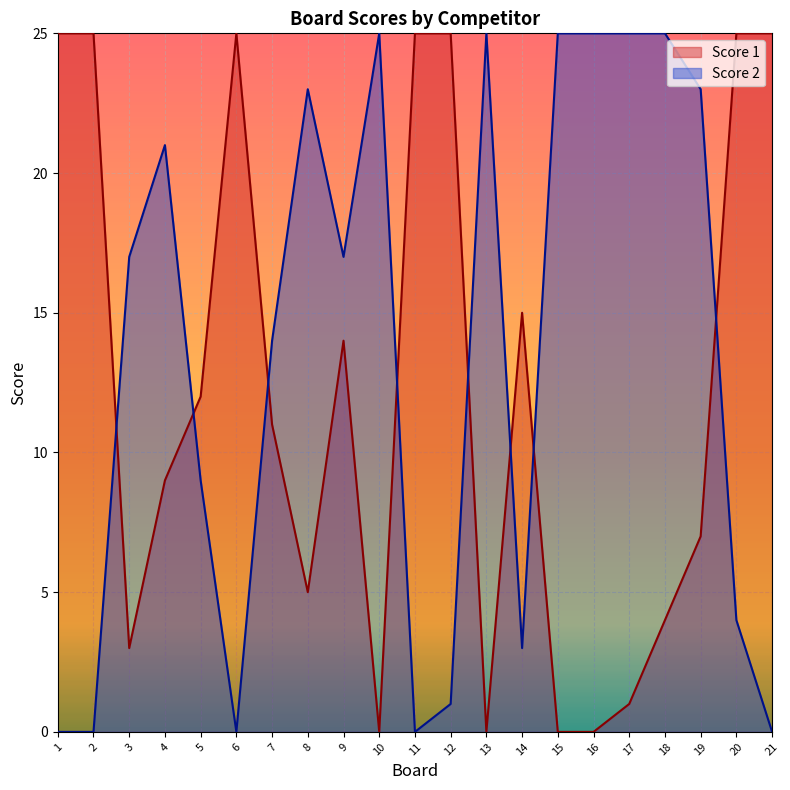

What is the value of the Score 1 point at the 9th from the left?

14